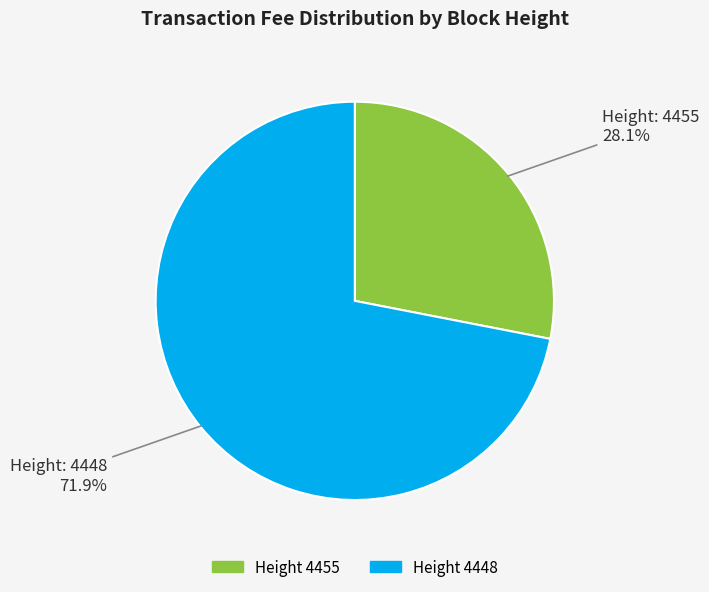

Is there a majority slice in this chart?

Yes